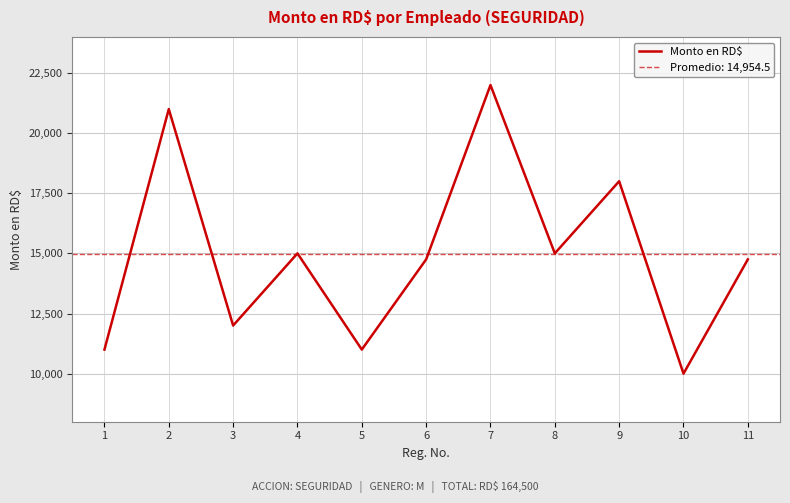

What is the maximum value shown in the chart?

22000